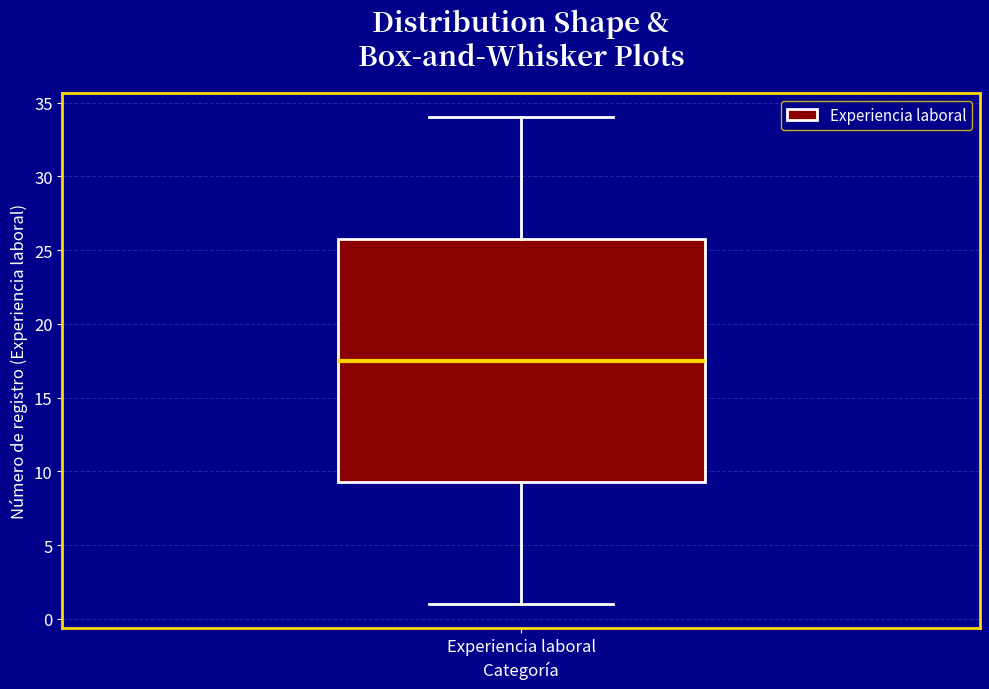

Where does the median line of the box for Experiencia laboral sit on the y-axis? The values are not printed on the chart, so give them approximately, as read against the axis.

17.5